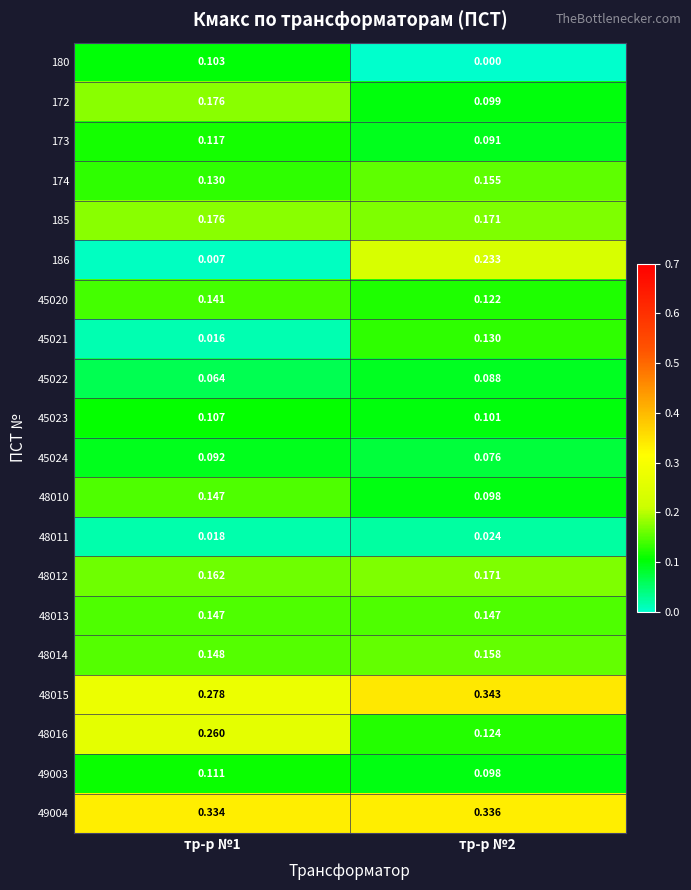

Reading left to right, what are all the values shown in this chart?

180: тр-р №1=0.1	тр-р №2=0.0
172: тр-р №1=0.2	тр-р №2=0.1
173: тр-р №1=0.1	тр-р №2=0.1
174: тр-р №1=0.1	тр-р №2=0.2
185: тр-р №1=0.2	тр-р №2=0.2
186: тр-р №1=0.0	тр-р №2=0.2
45020: тр-р №1=0.1	тр-р №2=0.1
45021: тр-р №1=0.0	тр-р №2=0.1
45022: тр-р №1=0.1	тр-р №2=0.1
45023: тр-р №1=0.1	тр-р №2=0.1
45024: тр-р №1=0.1	тр-р №2=0.1
48010: тр-р №1=0.1	тр-р №2=0.1
48011: тр-р №1=0.0	тр-р №2=0.0
48012: тр-р №1=0.2	тр-р №2=0.2
48013: тр-р №1=0.1	тр-р №2=0.1
48014: тр-р №1=0.1	тр-р №2=0.2
48015: тр-р №1=0.3	тр-р №2=0.3
48016: тр-р №1=0.3	тр-р №2=0.1
49003: тр-р №1=0.1	тр-р №2=0.1
49004: тр-р №1=0.3	тр-р №2=0.3